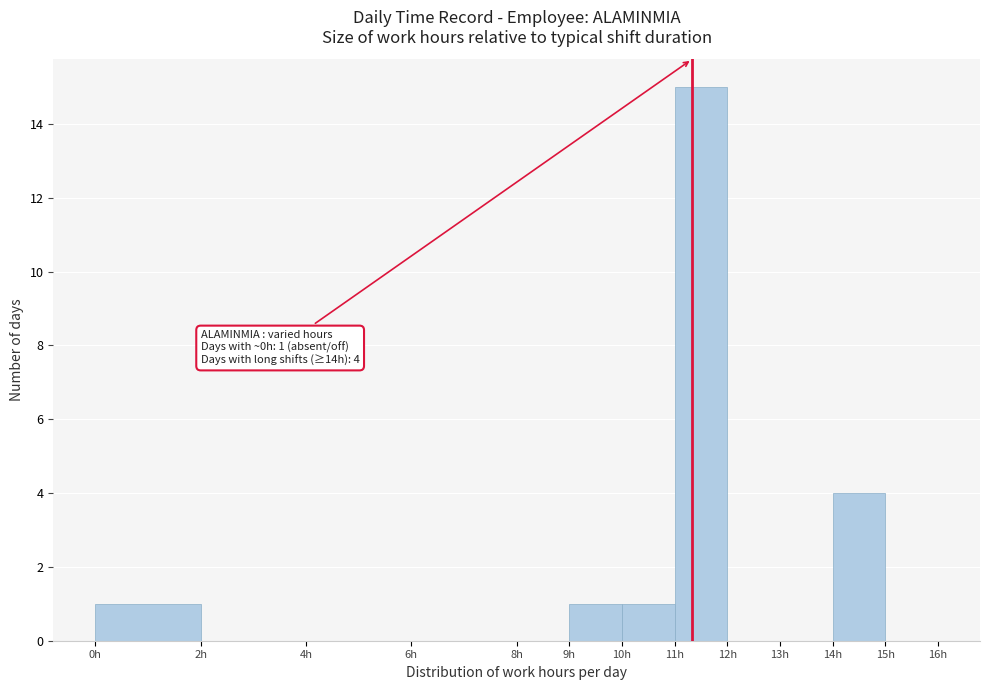

Over which range of the x-axis is the bar tallest?

11 to 12